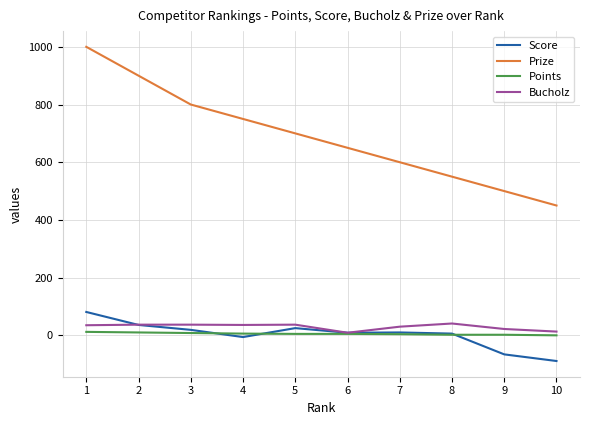

Which series has the largest total across all categories?

Prize